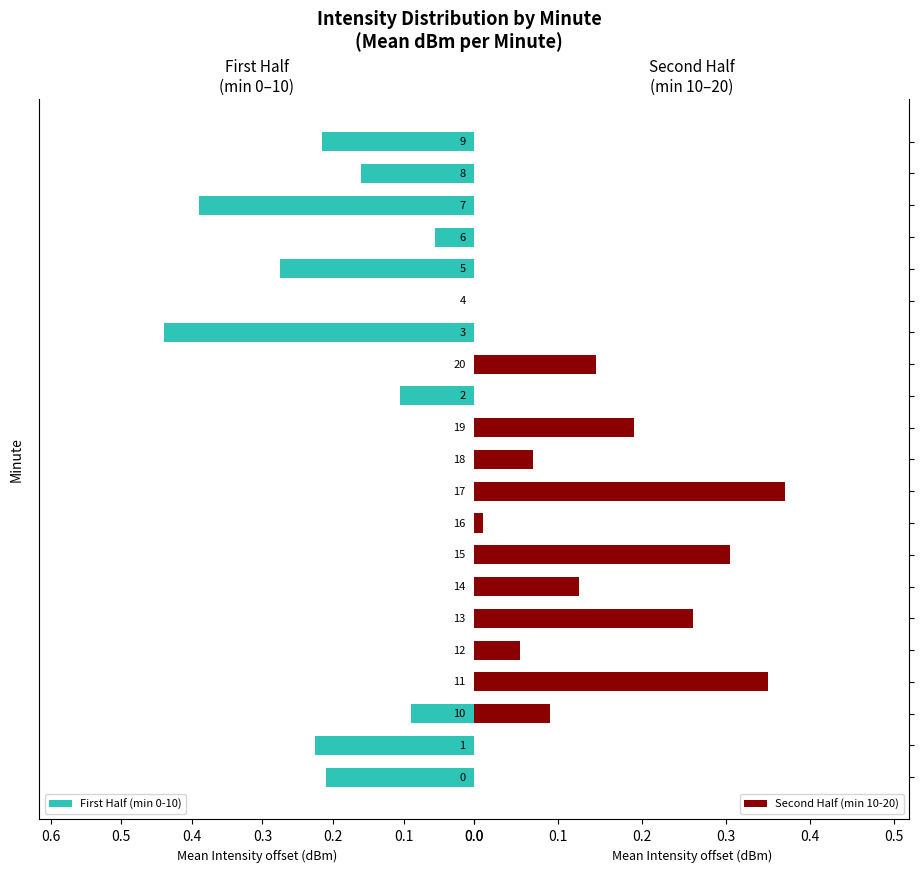

At how many categories does at least one series exceed 0?

20